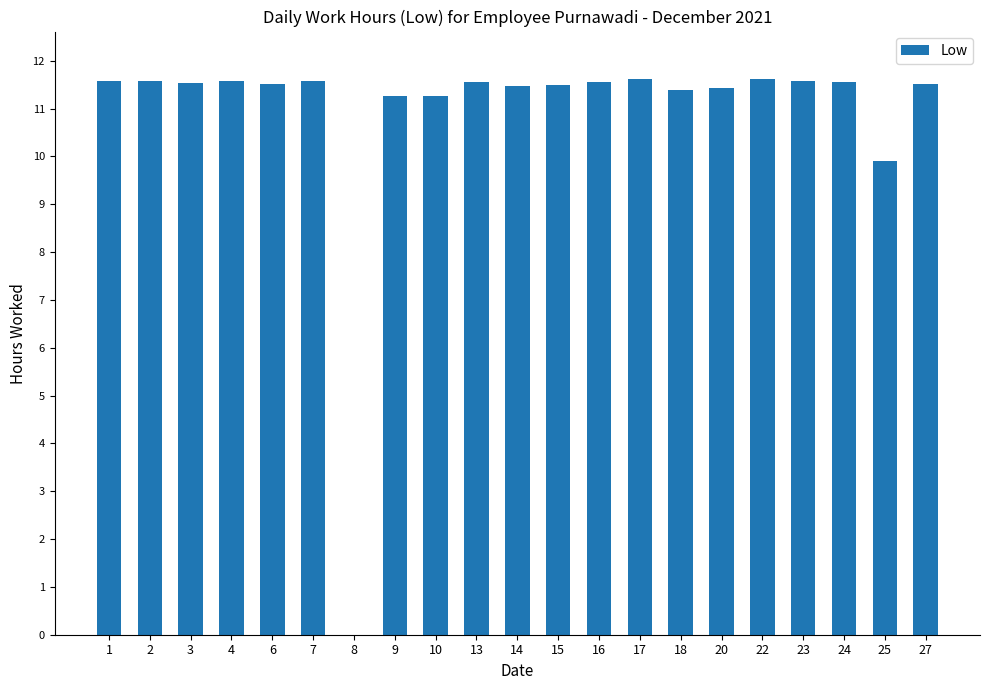

What is the greatest value displayed?

11.6